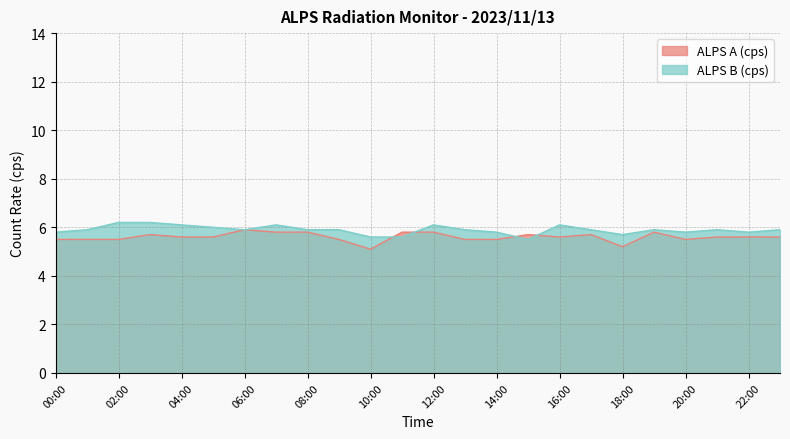

What is the sum of all ALPS A (cps) values?

134.4